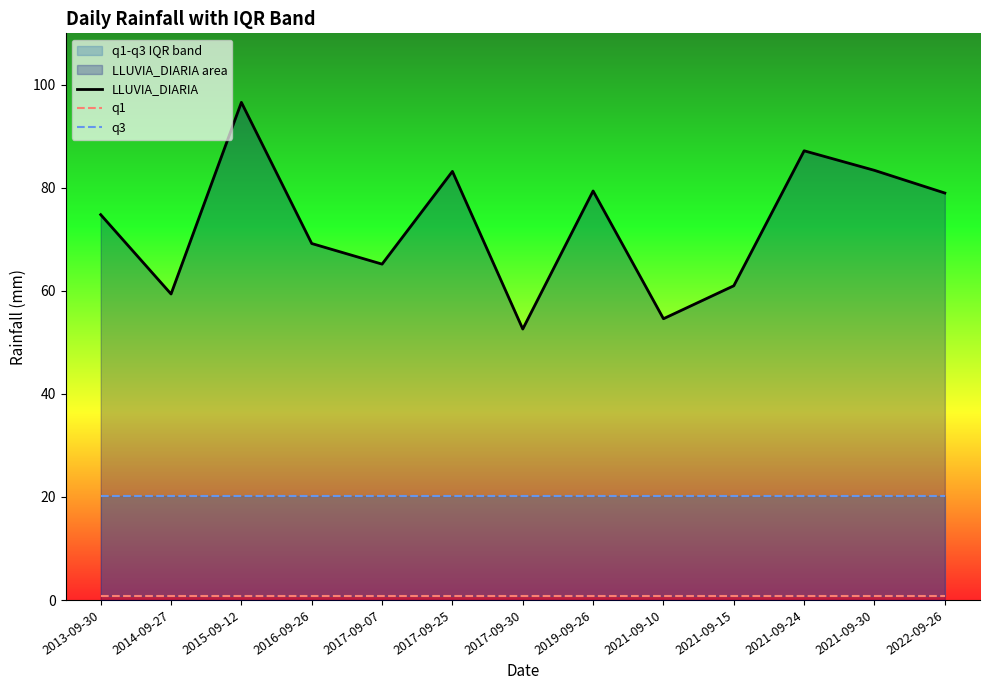

True or false: q1 has a value of 0.8 at 2021-09-30.

True